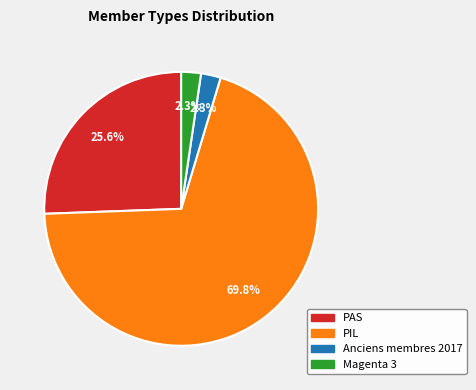

Which has a higher value, Anciens membres 2017 or PIL?

PIL